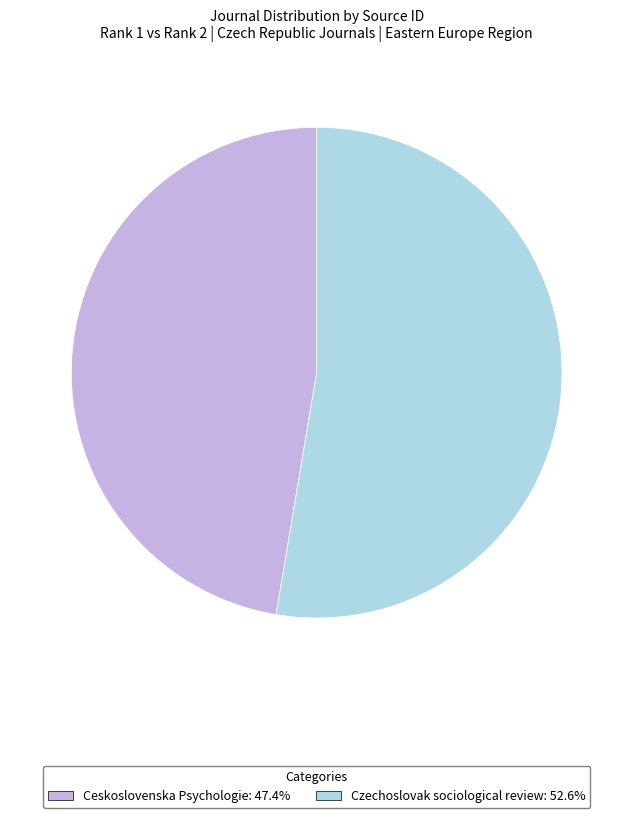

How many slices are in this pie chart?

2